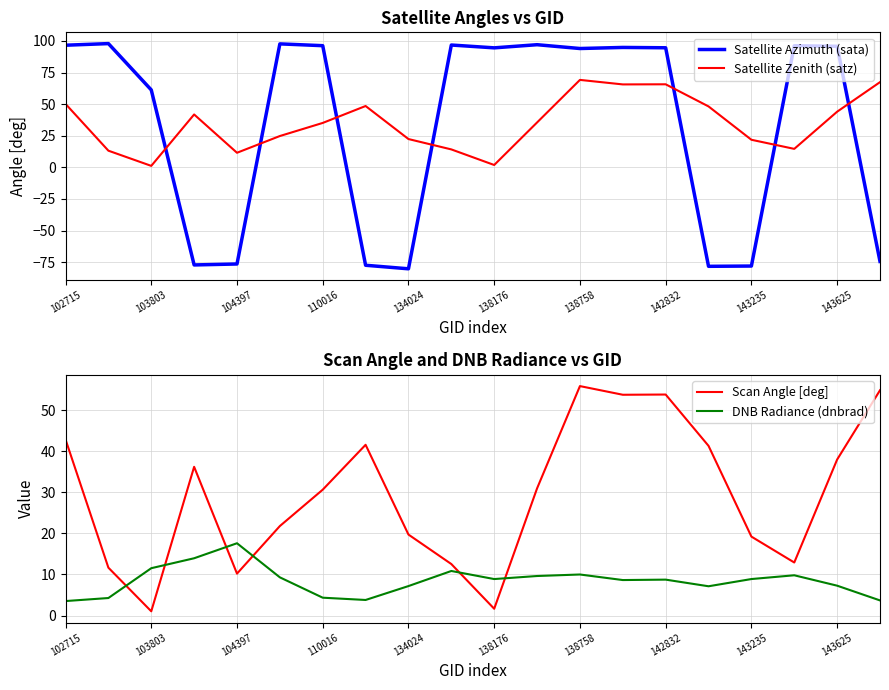

How many distinct data groups are displayed?

4